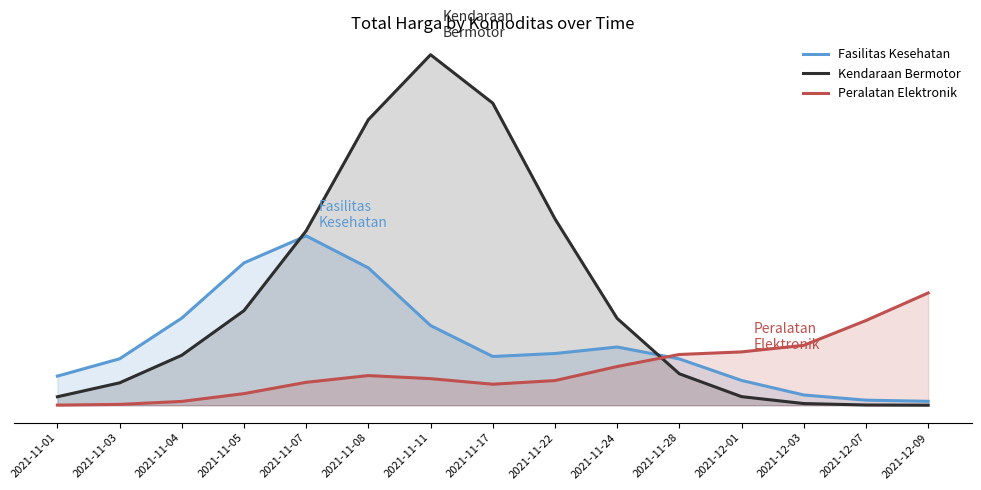

Reading left to right, transcribe all the data shown in this chart.

Fasilitas Kesehatan: 2021-11-01=70559707.8	2021-11-03=112564259.2	2021-11-04=211311440.4	2021-11-05=345301836.2	2021-11-07=410801863.3	2021-11-08=333189964.4	2021-11-11=193308043.4	2021-11-17=118160414.2	2021-11-22=125411147.4	2021-11-24=141195673.1	2021-11-28=112302970.0	2021-12-01=60056656.9	2021-12-03=24816370.2	2021-12-07=12239024.6	2021-12-09=9417813.9
Kendaraan Bermotor: 2021-11-01=20488220.8	2021-11-03=54225842.2	2021-11-04=121175020.8	2021-11-05=229434537.8	2021-11-07=423103333.3	2021-11-08=692807262.3	2021-11-11=850297362.0	2021-11-17=732845716.1	2021-11-22=452137897.7	2021-11-24=210554053.4	2021-11-28=76177454.8	2021-12-01=20759435.6	2021-12-03=4007076.4	2021-12-07=506900.9	2021-12-09=43986.0
Peralatan Elektronik: 2021-11-01=284606.3	2021-11-03=1938117.9	2021-11-04=9203019.4	2021-11-05=28109727.4	2021-11-07=55510463.2	2021-11-08=71879566.6	2021-11-11=64445152.4	2021-11-17=50889748.5	2021-11-22=59760766.9	2021-11-24=93809272.7	2021-11-28=123076215.7	2021-12-01=129320992.7	2021-12-03=145241338.4	2021-12-07=205447621.4	2021-12-09=272304190.5